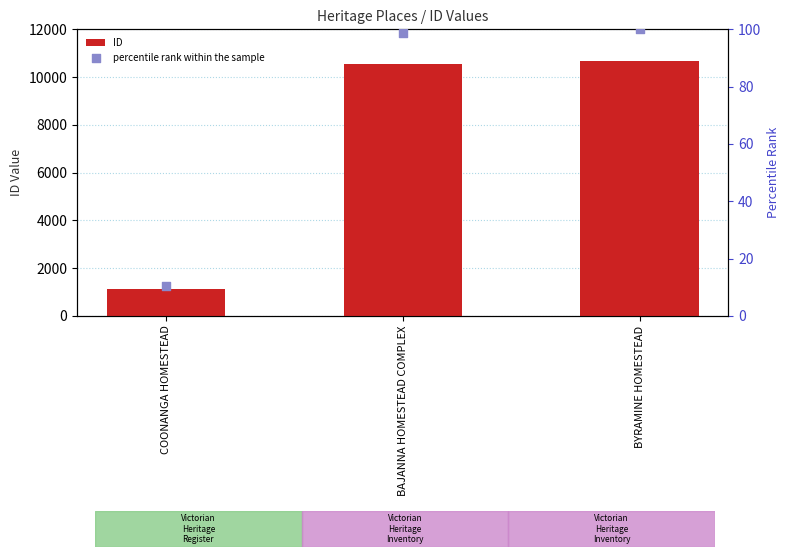

Which series has the largest total across all categories?

ID